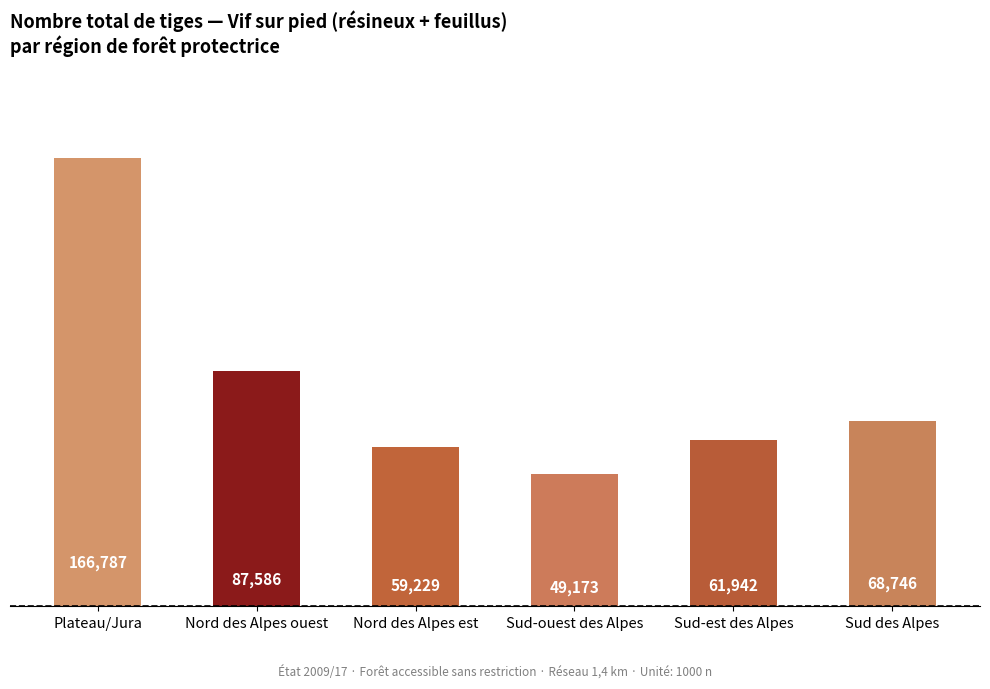

List the labels in order of value, largest first.

Plateau/Jura, Nord des Alpes ouest, Sud des Alpes, Sud-est des Alpes, Nord des Alpes est, Sud-ouest des Alpes